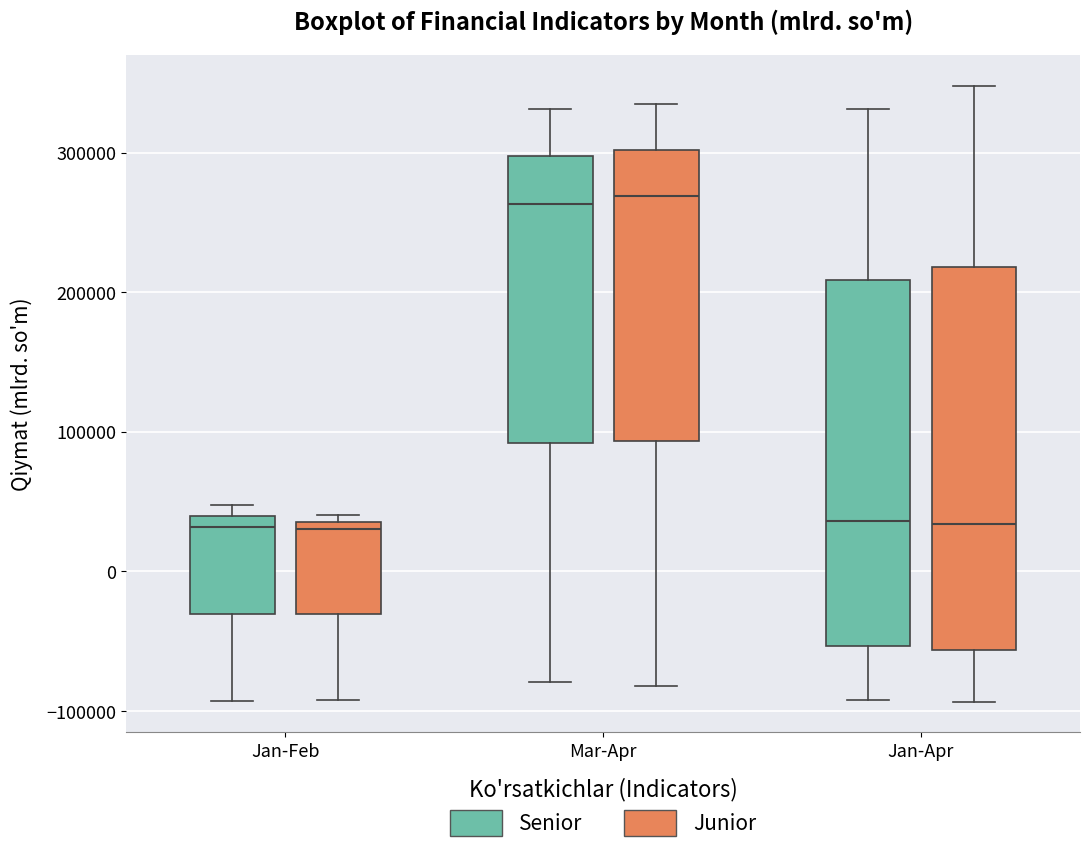

Where does the lower whisker of the box for Jan-Apr (Junior) end on the y-axis? The values are not printed on the chart, so give them approximately, as read against the axis.

-90000